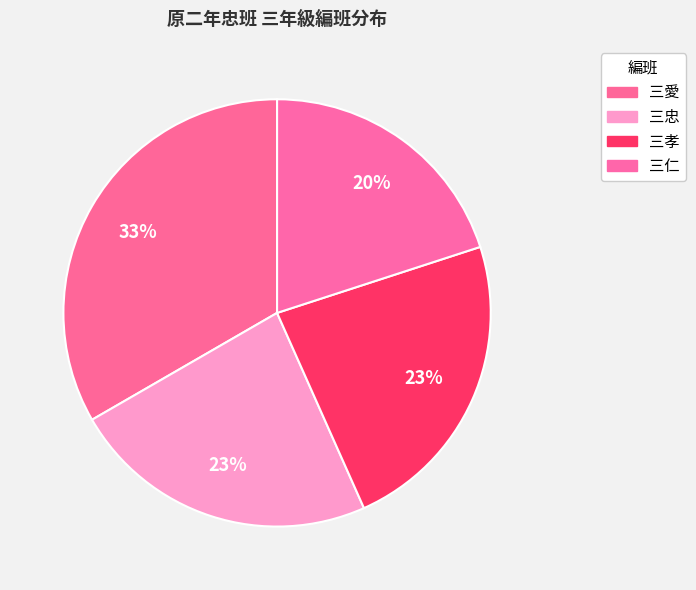

The 三仁 slice represents 20% of the pie. True or false?

True